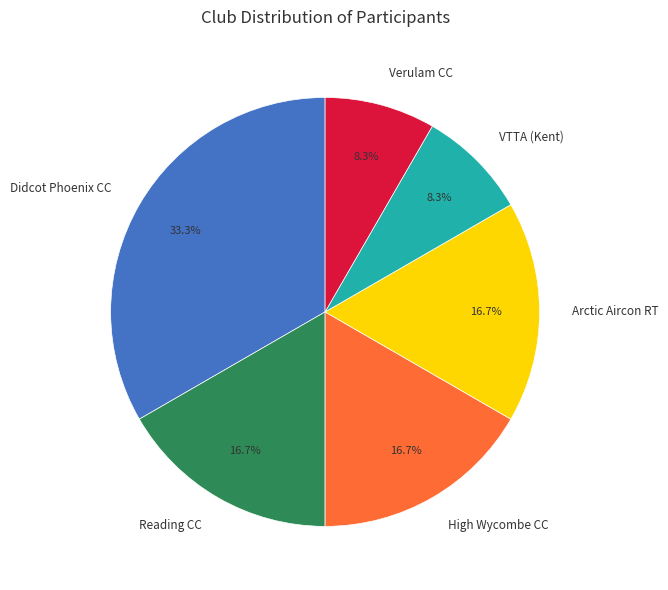

Is there a majority slice in this chart?

No